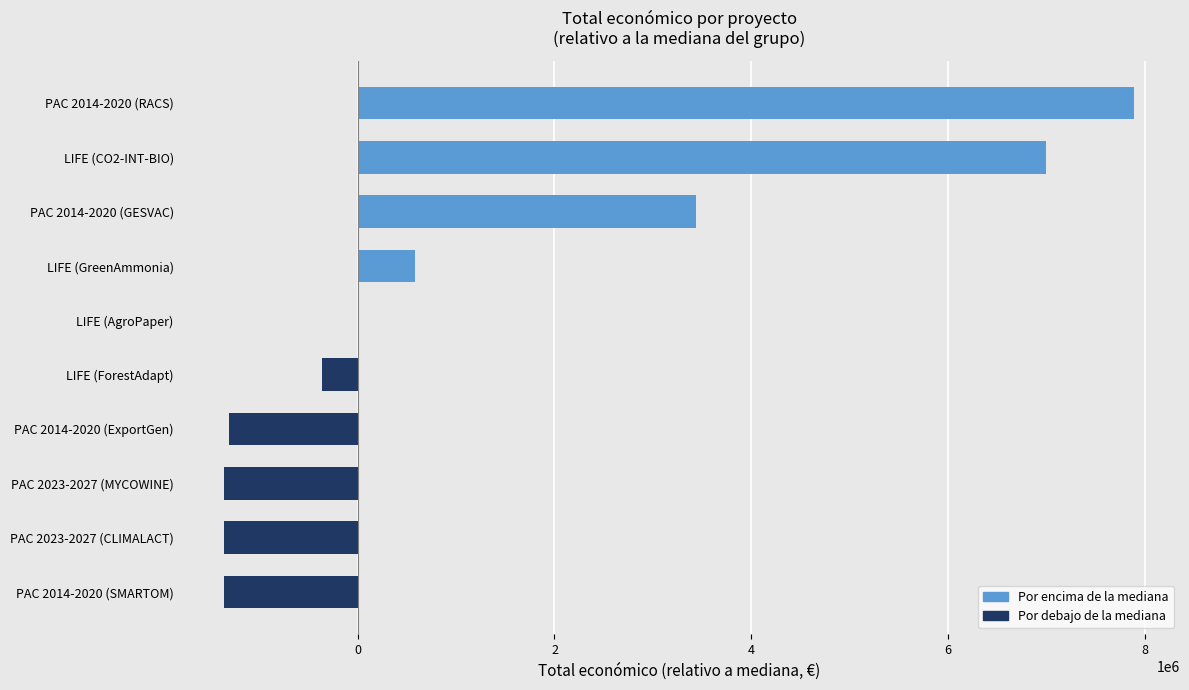

Does the chart contain stacked bars?

No